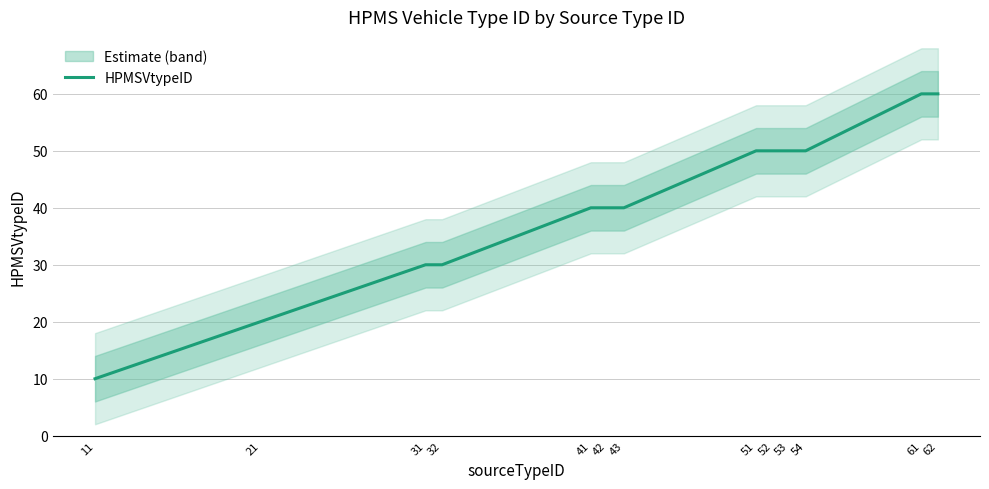

The chart shows a value of 30 at 31. True or false?

True